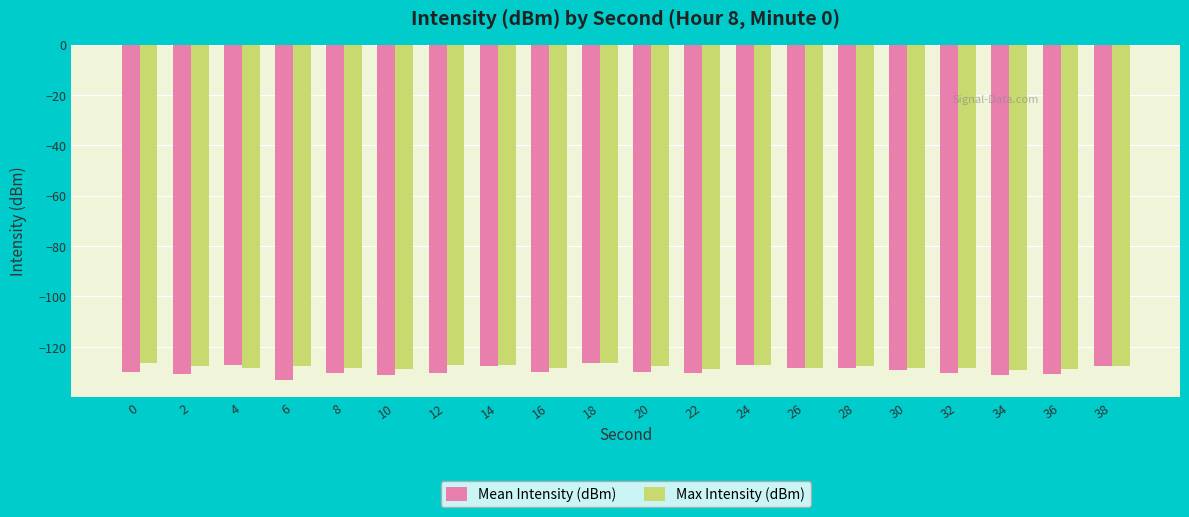

Is it true that Mean Intensity (dBm) equals -130.8 at 36?

True